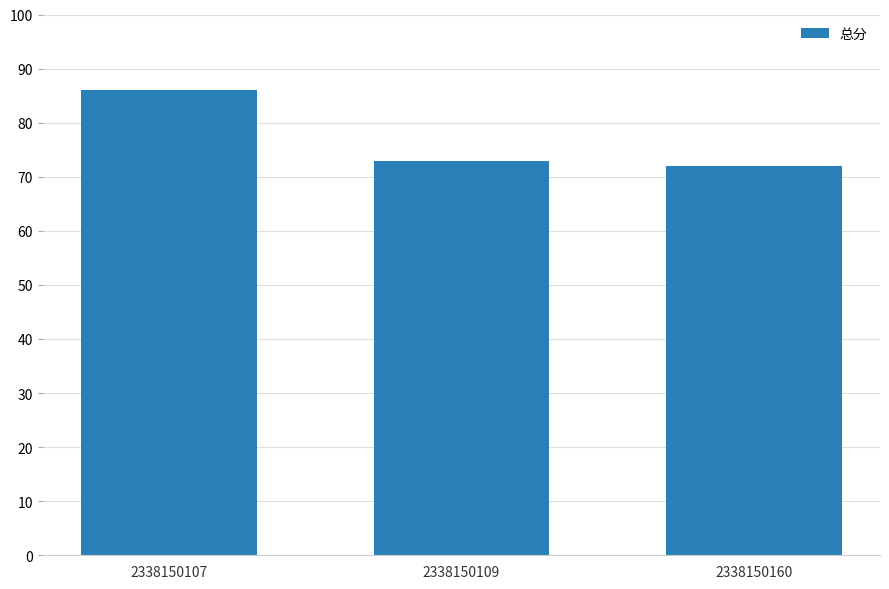

What is the minimum value shown in the chart?

72